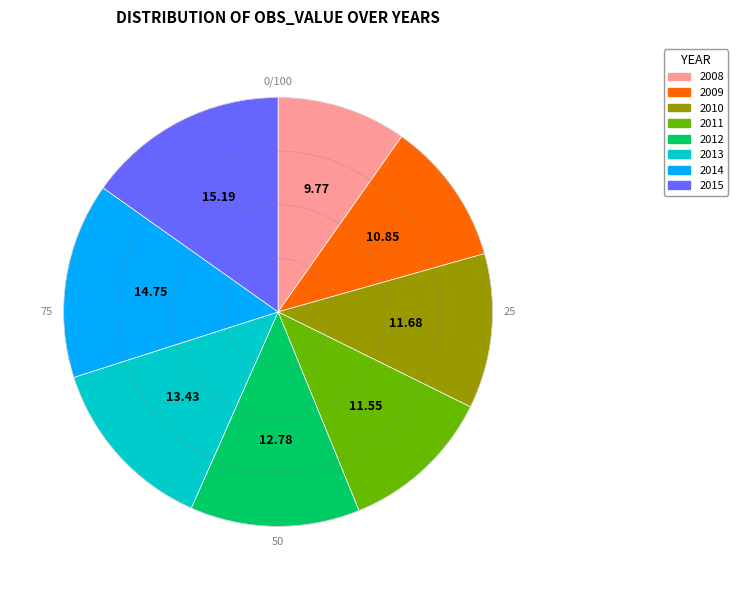

Combined, do 2008 and 2012 account for over 50%?

No